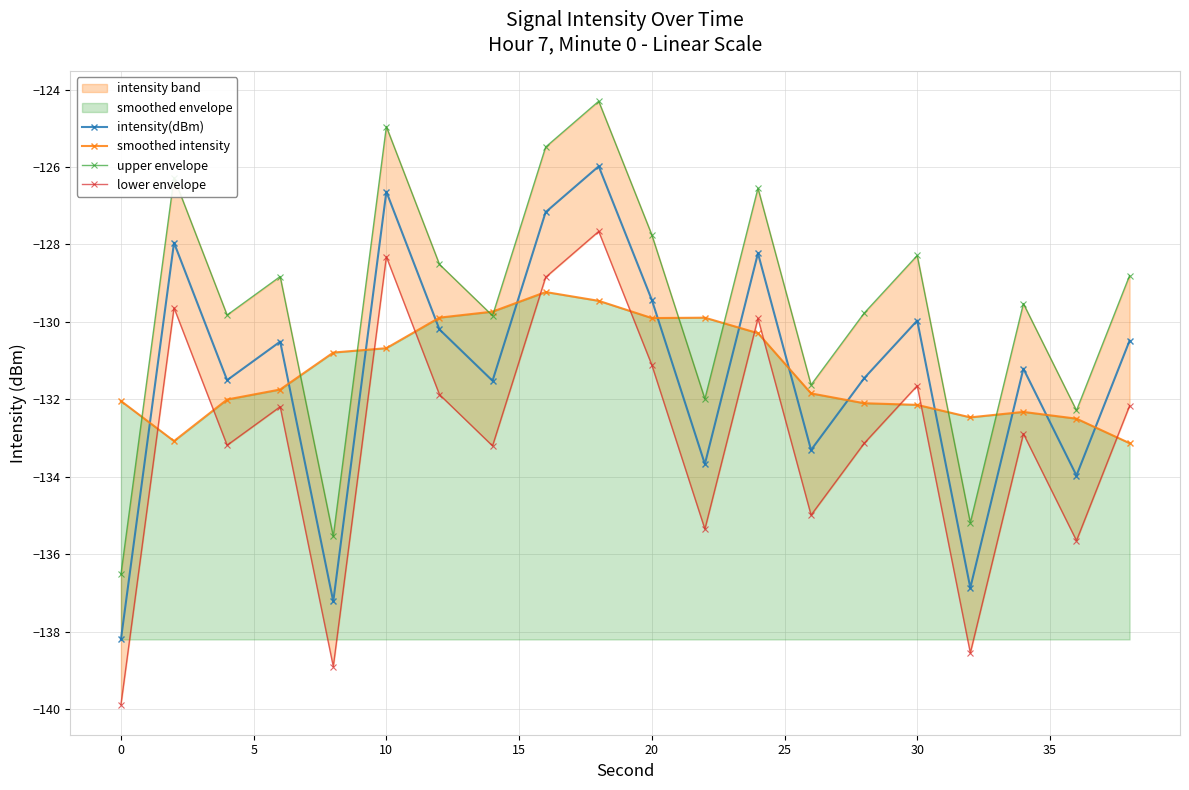

True or false: smoothed intensity and intensity(dBm) intersect in this chart.

True